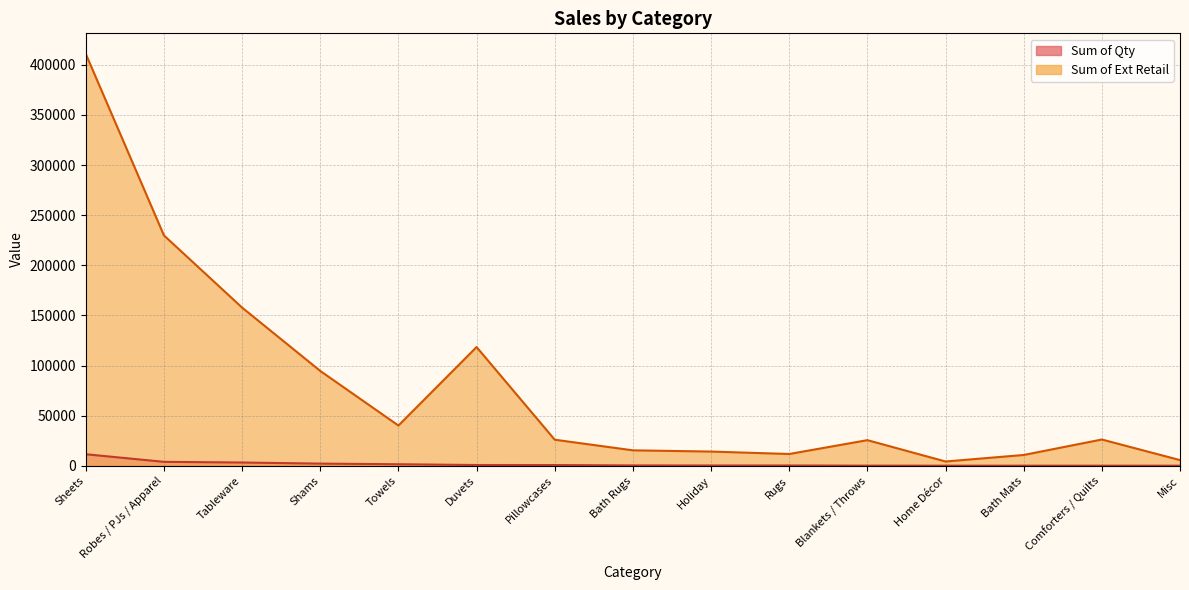

At which label does Sum of Qty first exceed 366?

Sheets